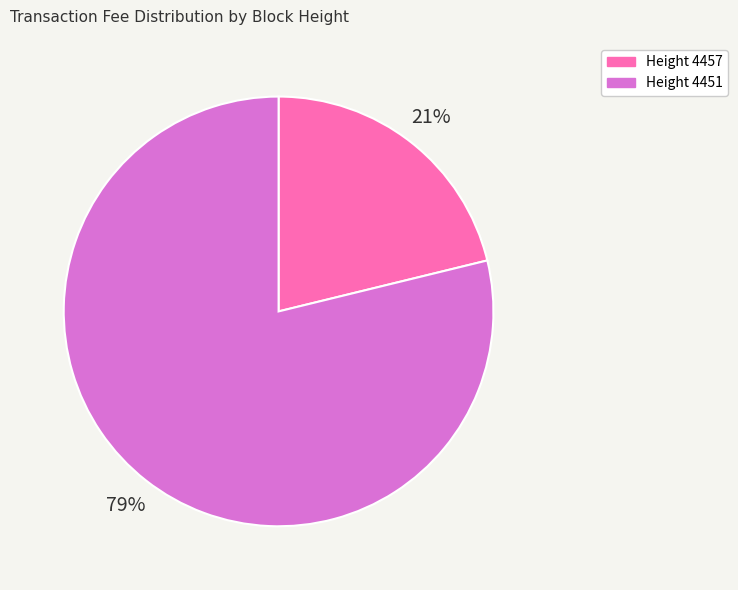

Do Height 4451 and Height 4457 together represent more than half of the pie?

Yes